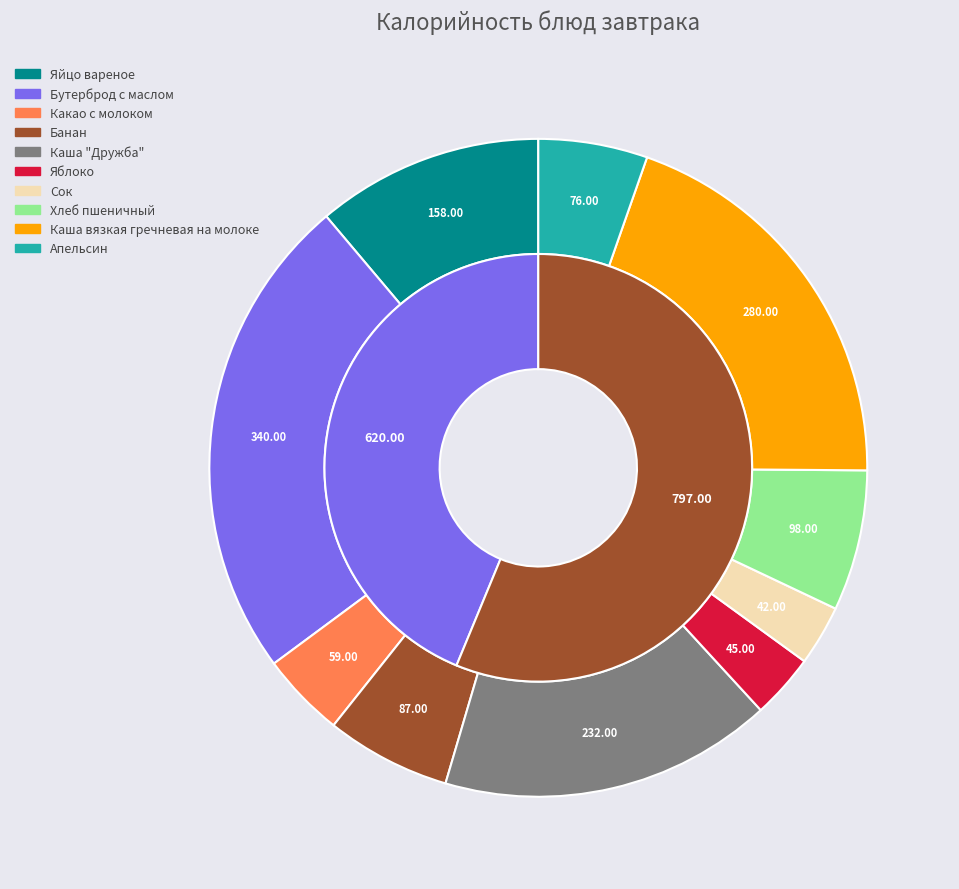

To the nearest percent, what is the difference between the largest and smallest slice percentages?

21%